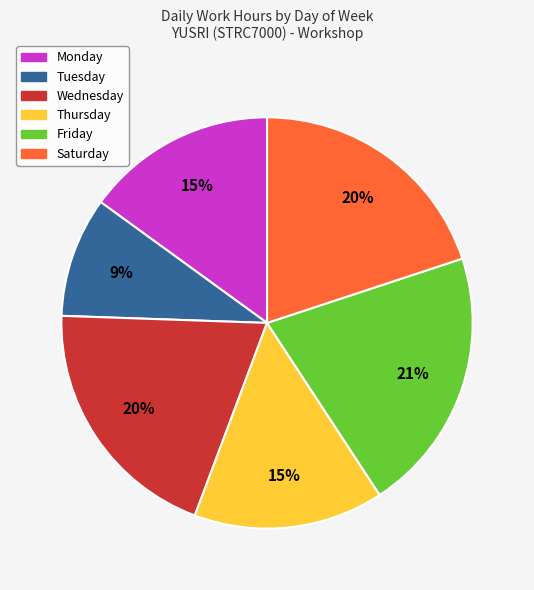

Is there a majority slice in this chart?

No